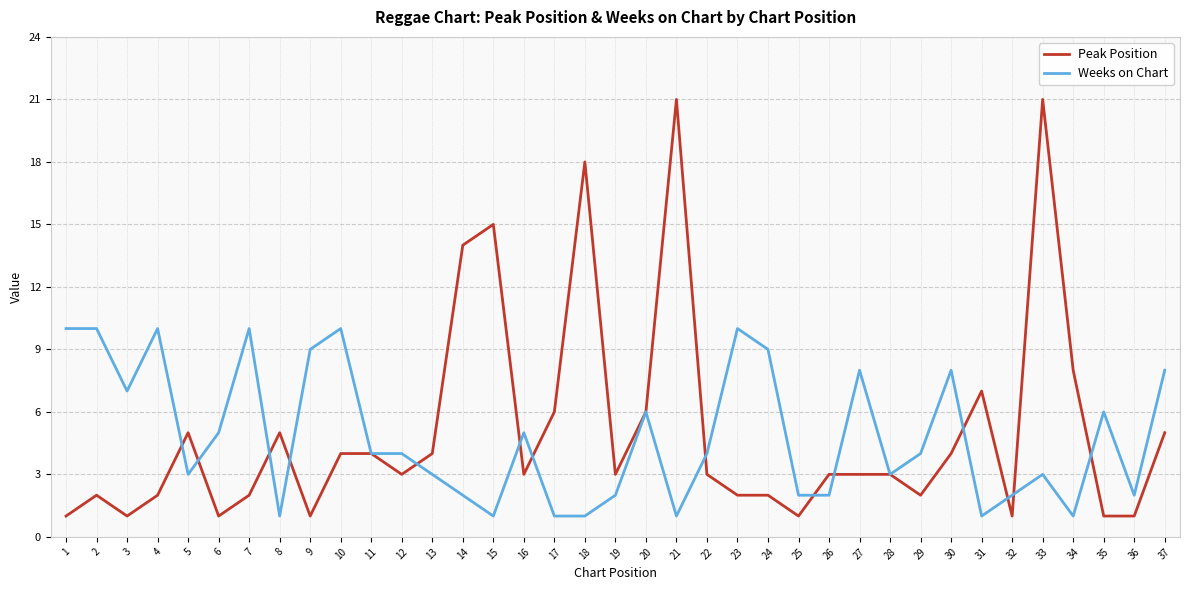

What is the sum of the Weeks on Chart values at 3 and 2?

17